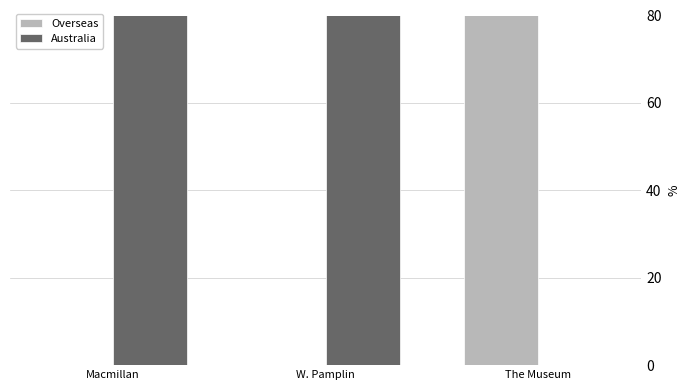

At how many categories does at least one series exceed 59?

3